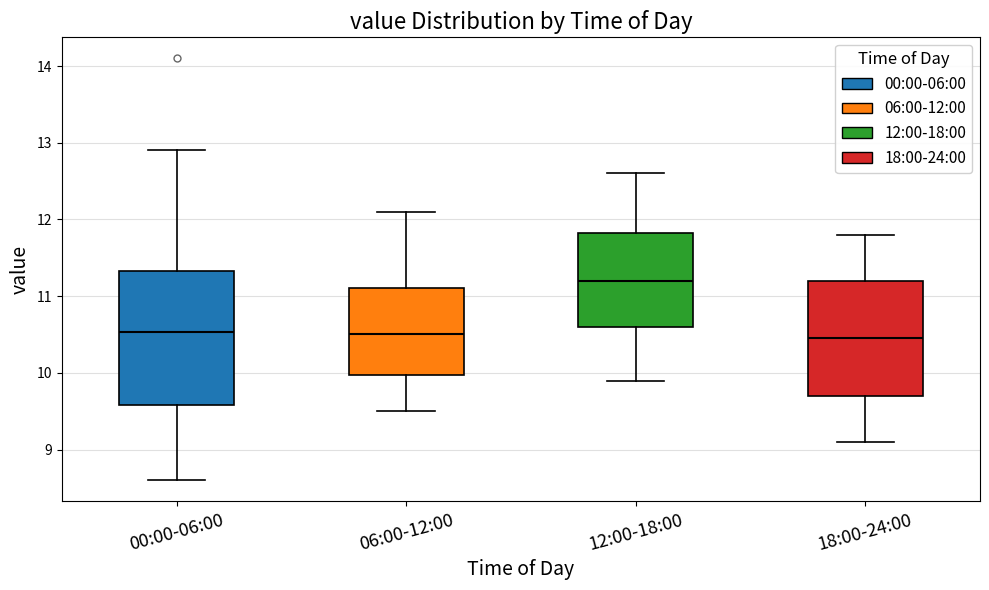

Where is the lower edge of the box for 00:00-06:00 on the y-axis? The values are not printed on the chart, so give them approximately, as read against the axis.

9.6